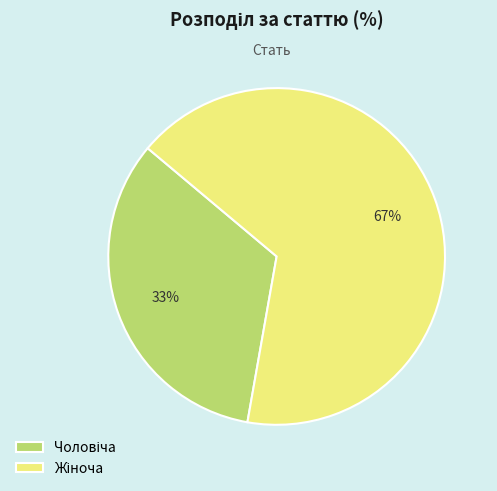

Does any single category account for the majority?

Yes